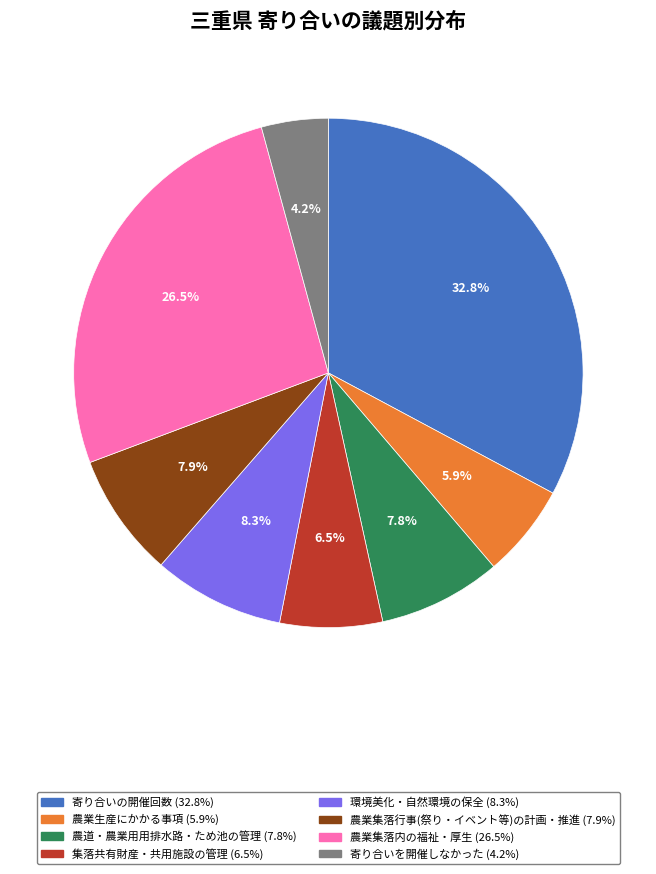

What percentage do 集落共有財産・共用施設の管理 and 農業生産にかかる事項 together represent?

12.4%